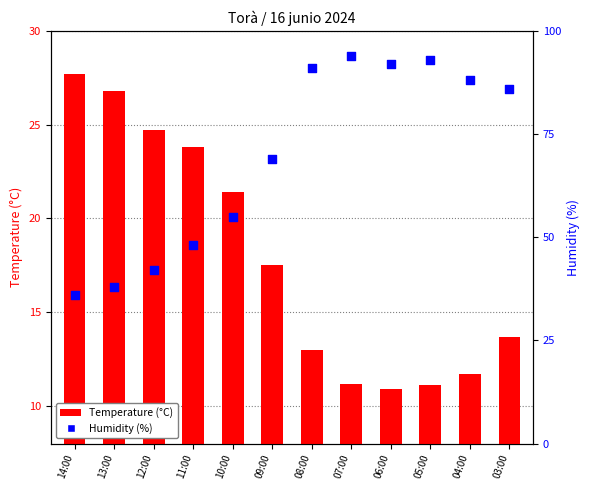

At which category is the sum across all series the highest?

07:00